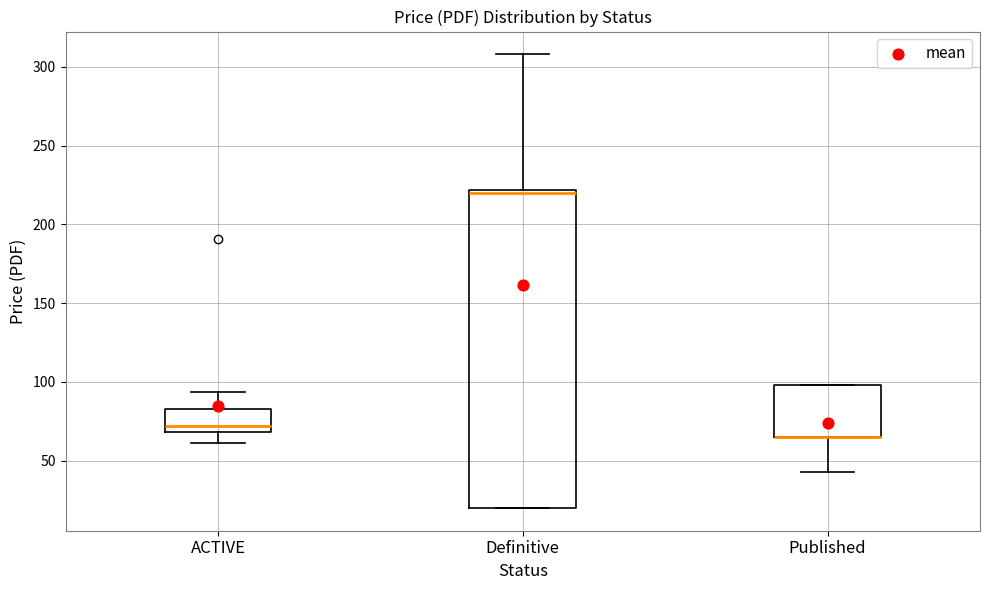

Reading left to right, read every box against the y-axis: the position of its median line, the range the box covers, and the ends of its whiskers. The values are not printed on the chart, so give them approximately, as read against the axis.

ACTIVE: median 70 (just above the box's lower edge), box 70 to 85, whiskers 60 to 95
Definitive: median 220 (just below the box's upper edge), box 20 to 220, whiskers 20 to 310
Published: median 65 (drawn on the box's lower edge), box 65 to 100, whiskers 45 to 100